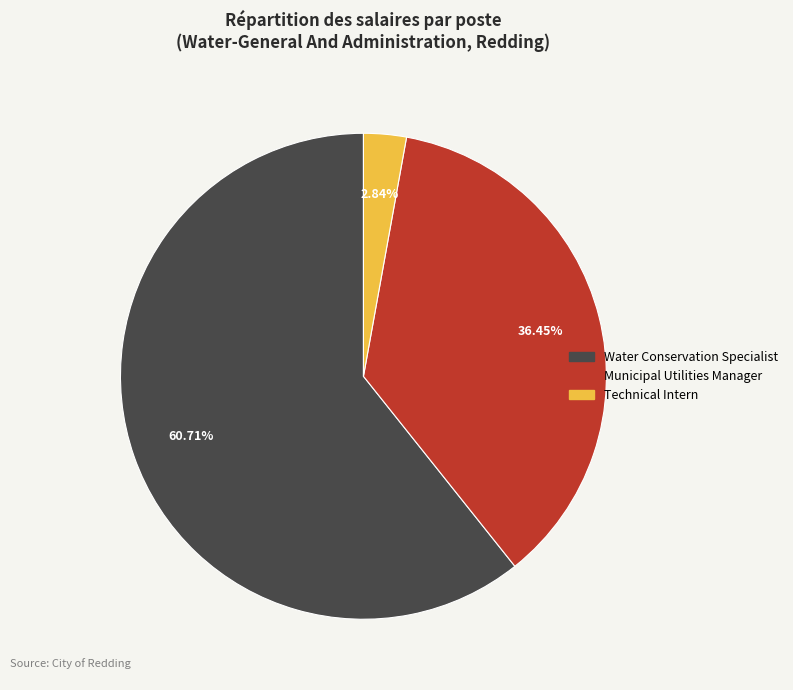

Which category has the biggest portion of the pie?

Water Conservation Specialist